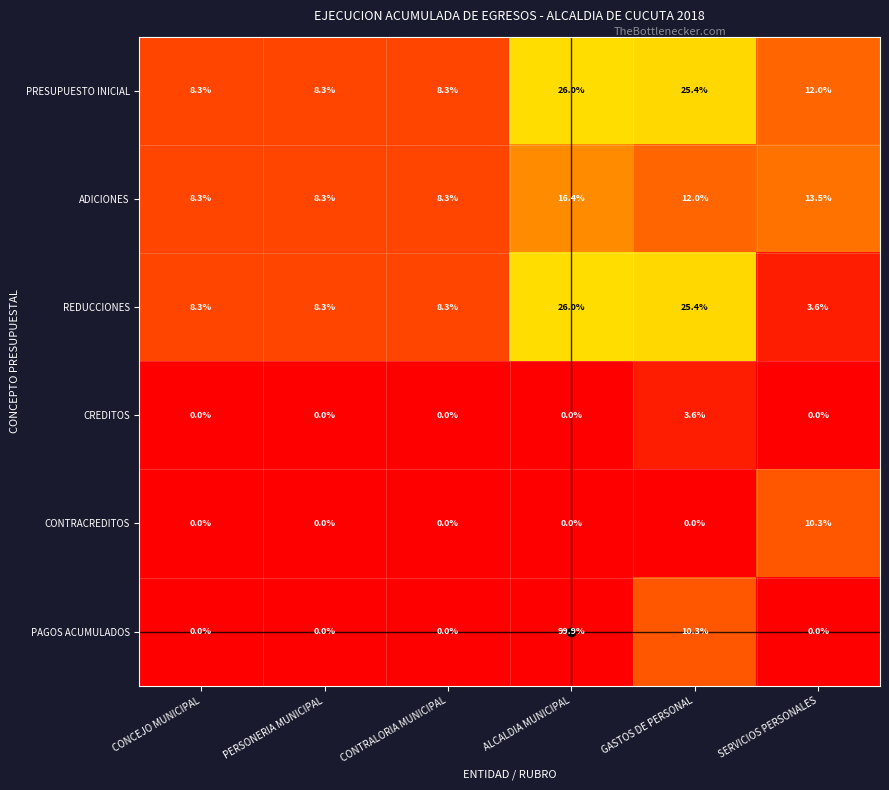

Is it true that PRESUPUESTO INICIAL equals 34.5 at GASTOS DE PERSONAL?

False